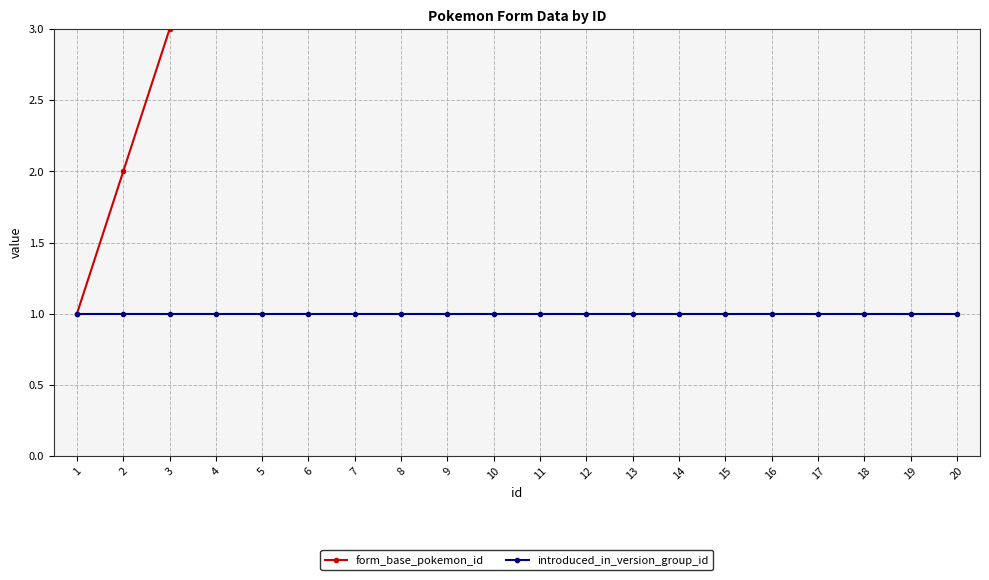

Count the number of categories in the chart.

20